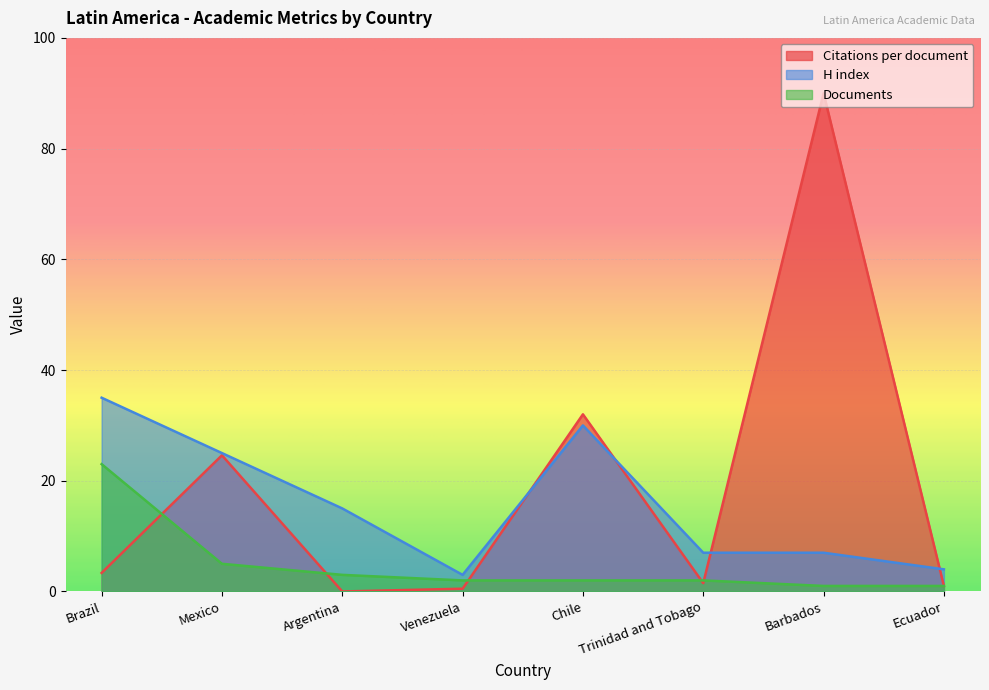

Does the chart display data point markers on the line(s)?

No